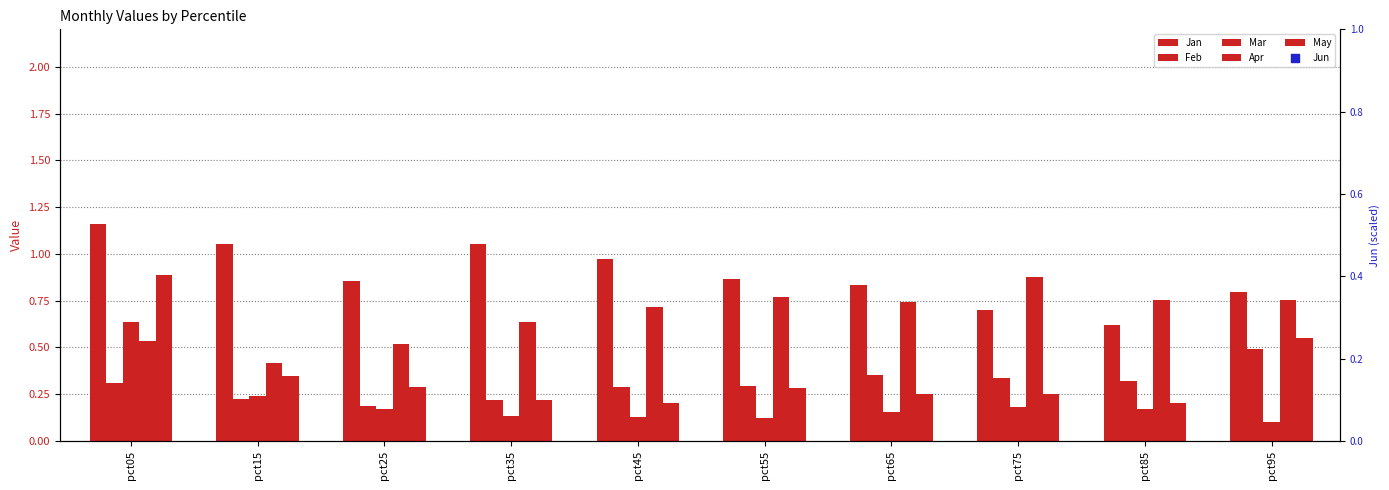

What are all the series names shown in the legend?

Jan, Feb, Mar, Apr, May, Jun